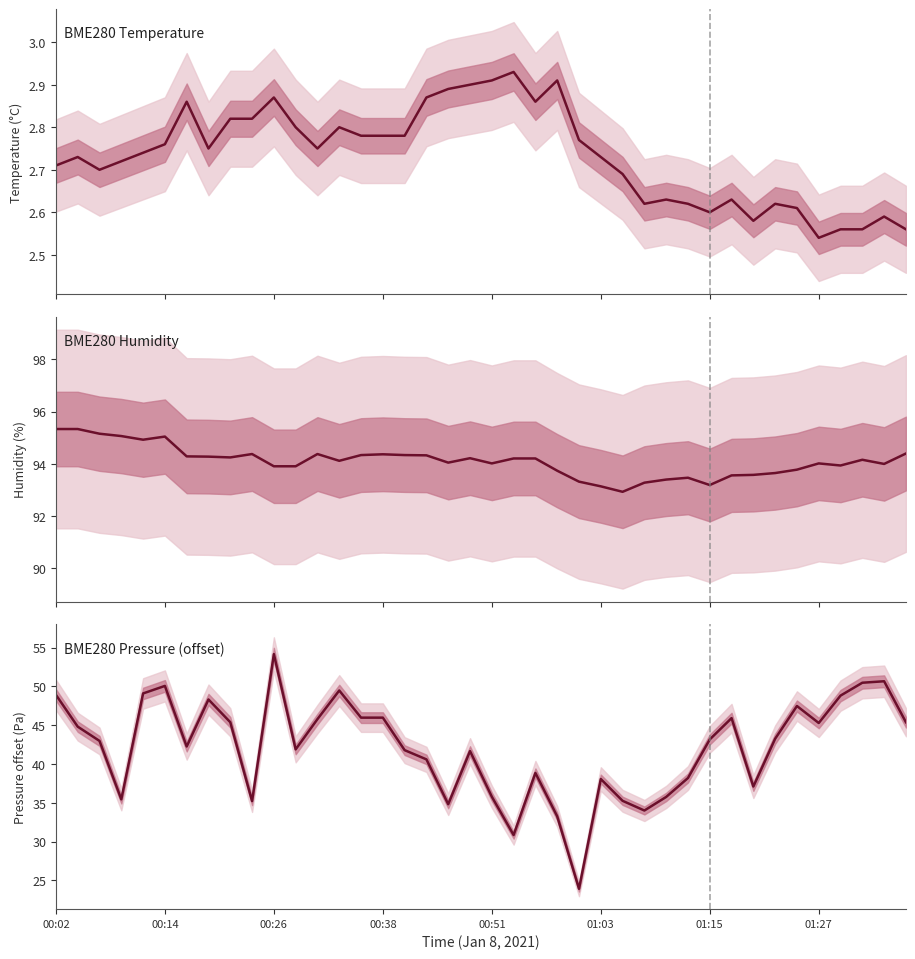

True or false: BME280_humidity and BME280_temperature intersect in this chart.

False